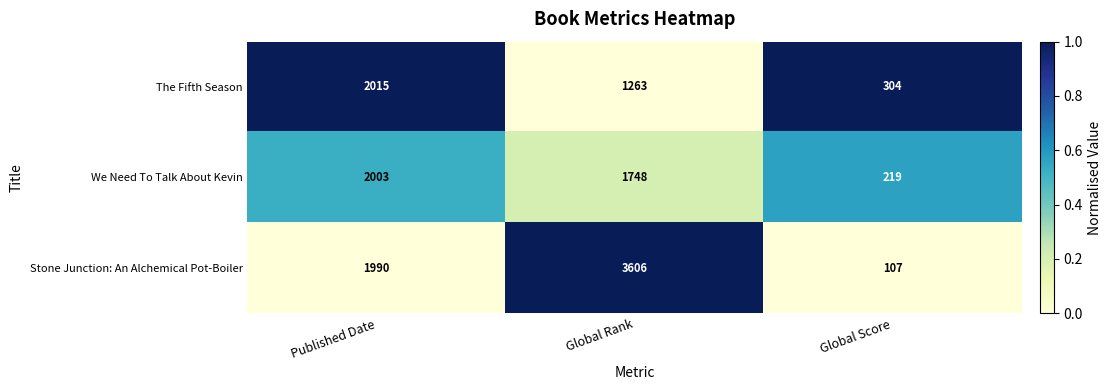

Where does the The Fifth Season series first go above 1263?

Published Date